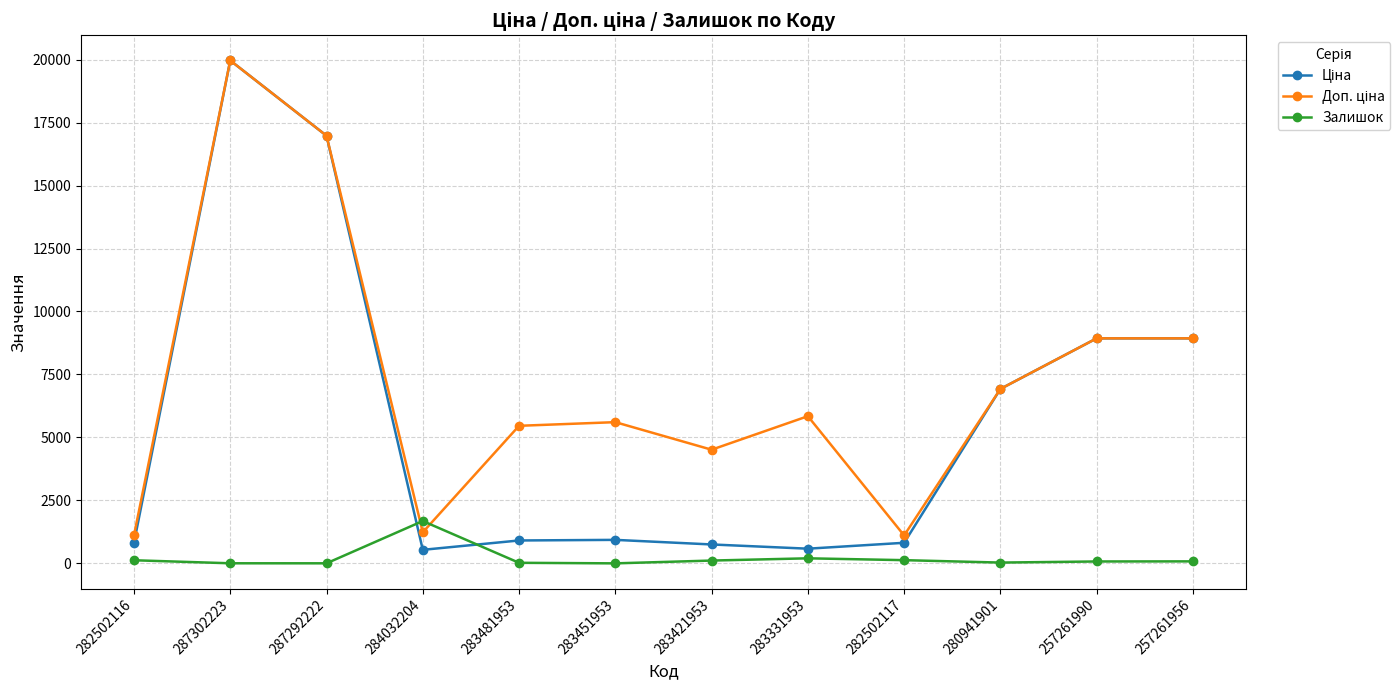

At how many categories does at least one series exceed 3471?

9